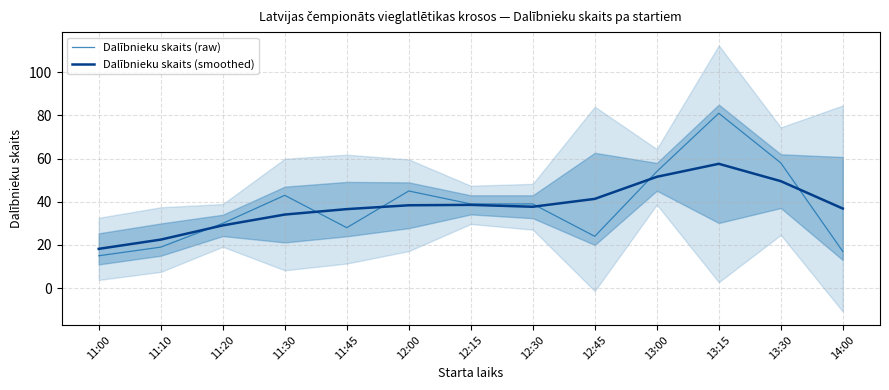

At which category does Dalībnieku skaits (raw) reach its first local valley?

11:45